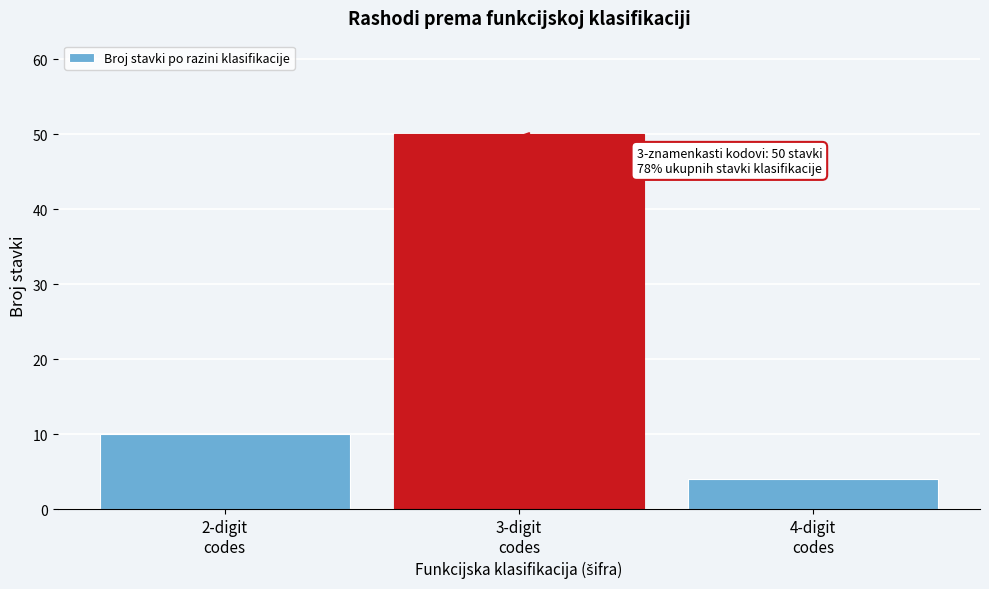

Reading left to right, transcribe all the data shown in this chart.

10	50	4